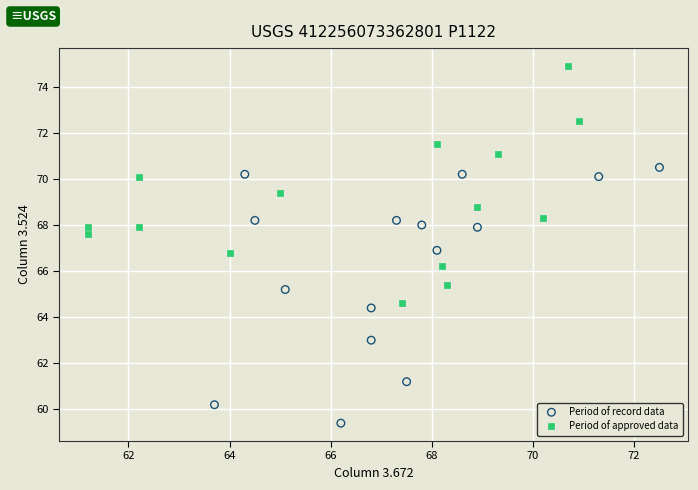

Which series contains the lowest Y value?

Period of record data